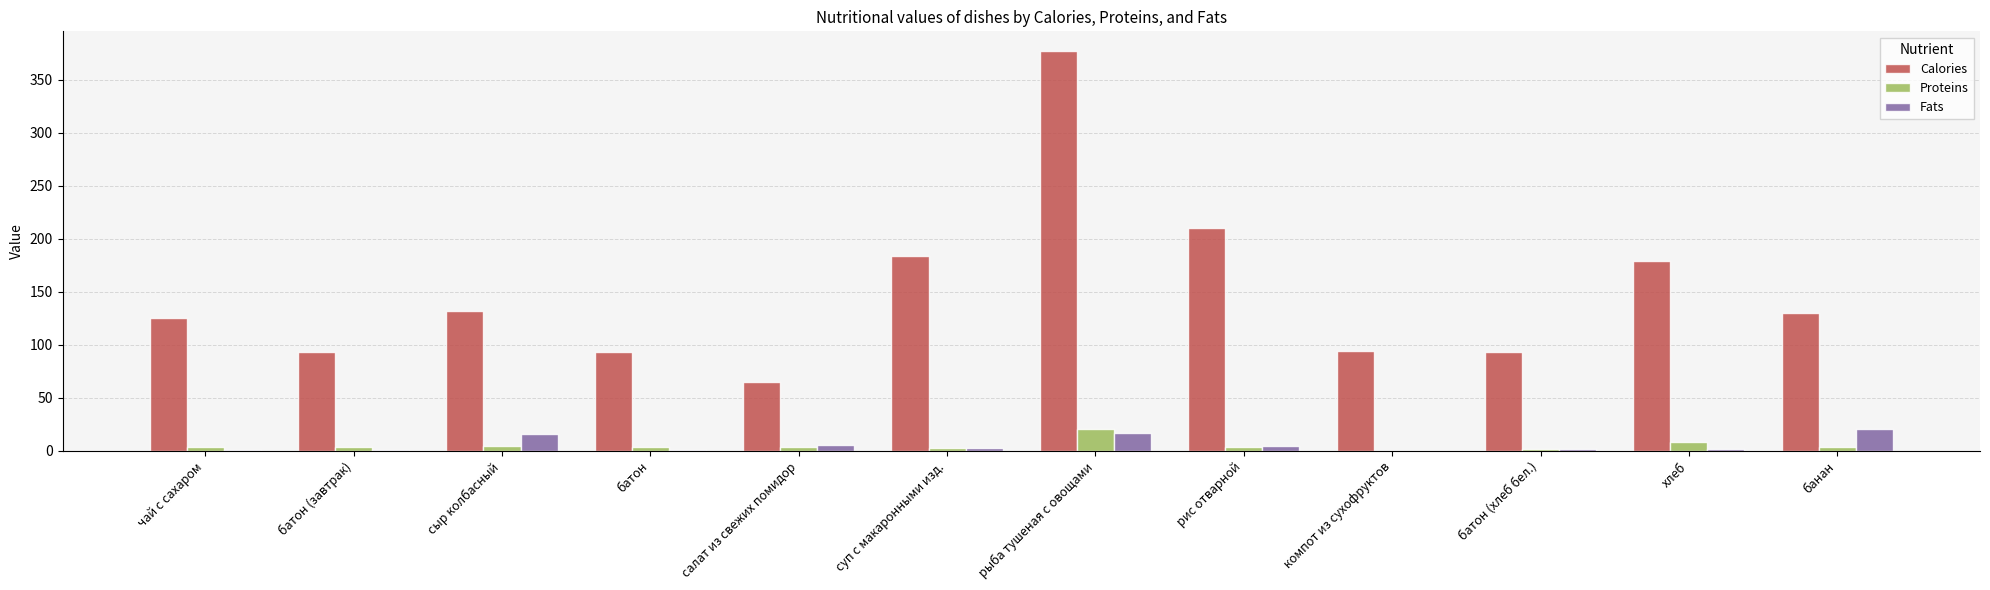

Which series changed the most between чай с сахаром and батон (завтрак)?

Calories